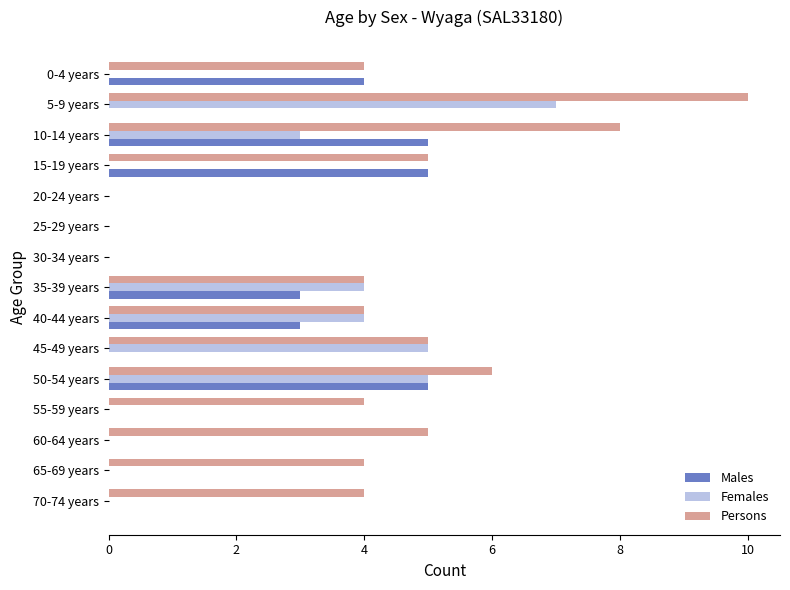

Which series has the largest total across all categories?

Persons